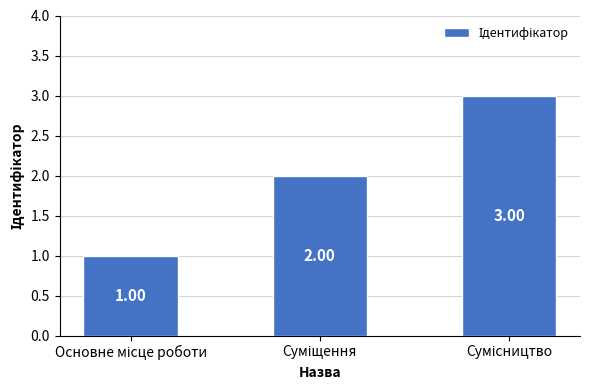

Does the chart contain any negative values?

No